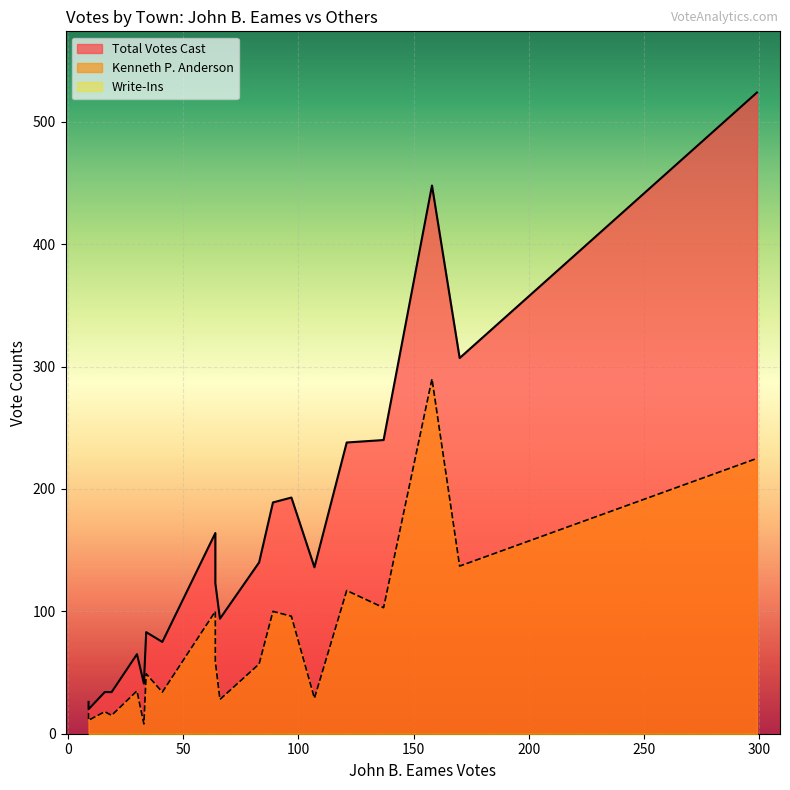

True or false: Write-Ins and Kenneth P. Anderson cross at least once.

False